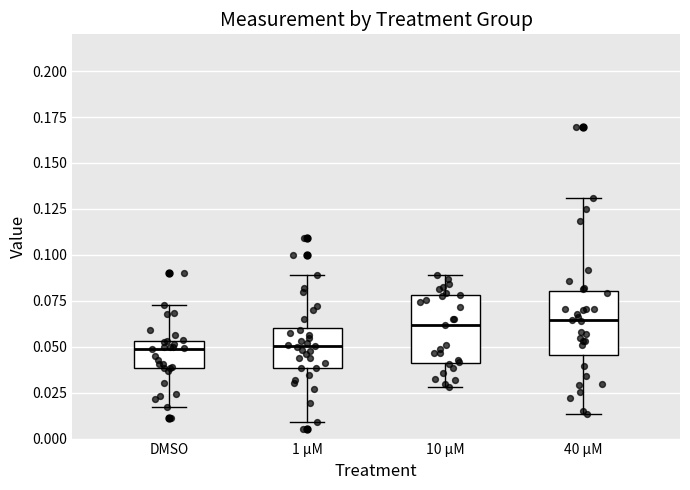

Reading left to right, transcribe this box plot: for each box, give where its median line is, the range the box spans, and where its two whiskers end, as read against the y-axis. The values are not printed on the chart, so give them approximately, as read against the axis.

DMSO: median 0.050, box 0.040 to 0.055, whiskers 0.015 to 0.075
1 µM: median 0.050, box 0.040 to 0.060, whiskers 0.010 to 0.090
10 µM: median 0.060, box 0.040 to 0.080, whiskers 0.030 to 0.090
40 µM: median 0.065, box 0.045 to 0.080, whiskers 0.015 to 0.130